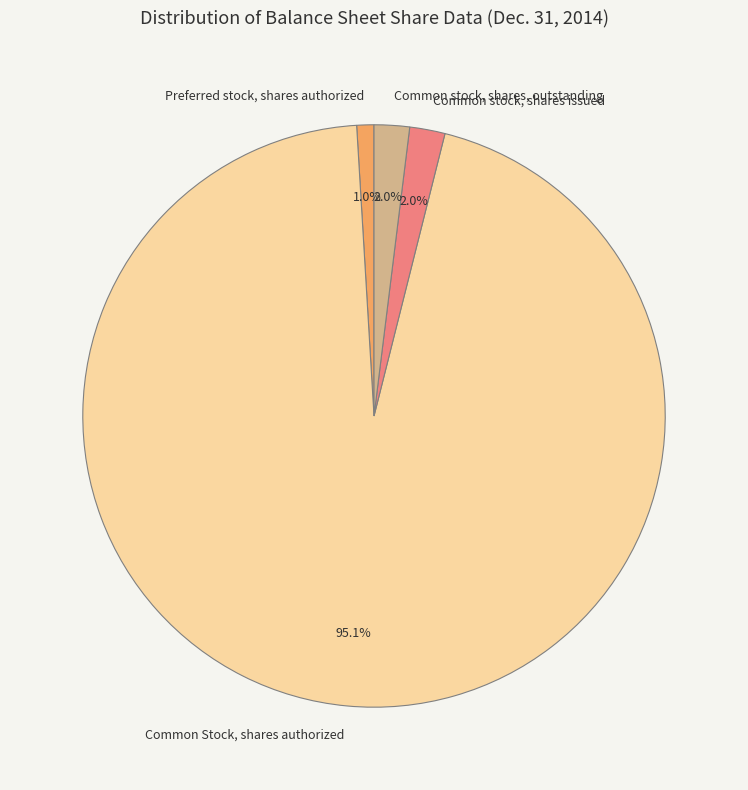

Which category accounts for the majority?

Common Stock, shares authorized